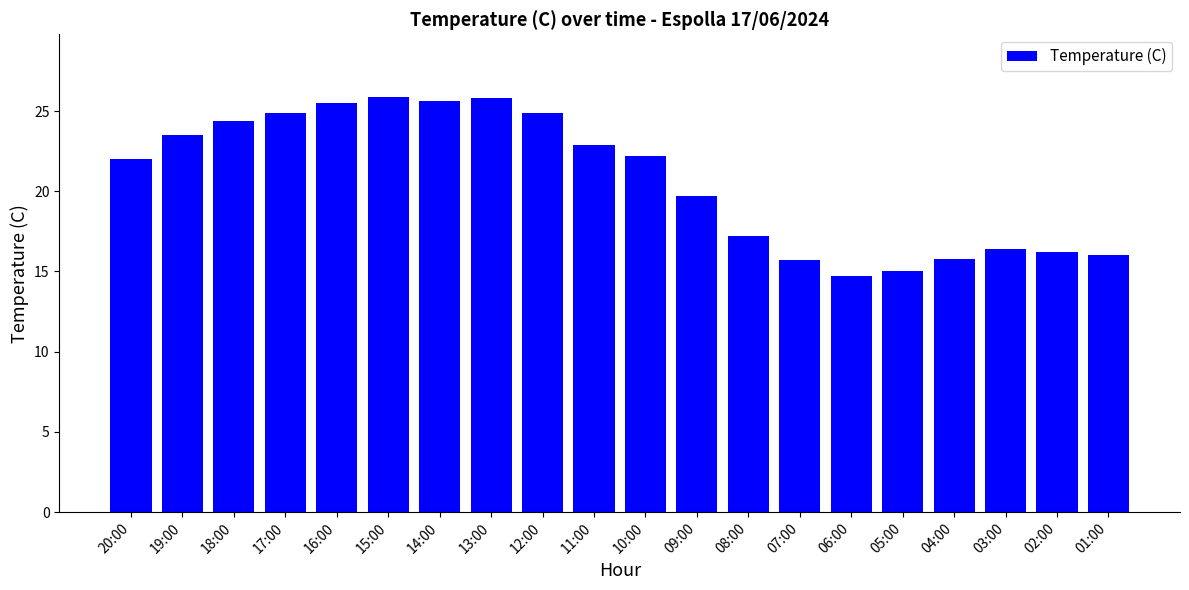

What is the label of the 6th bar from the right?

06:00